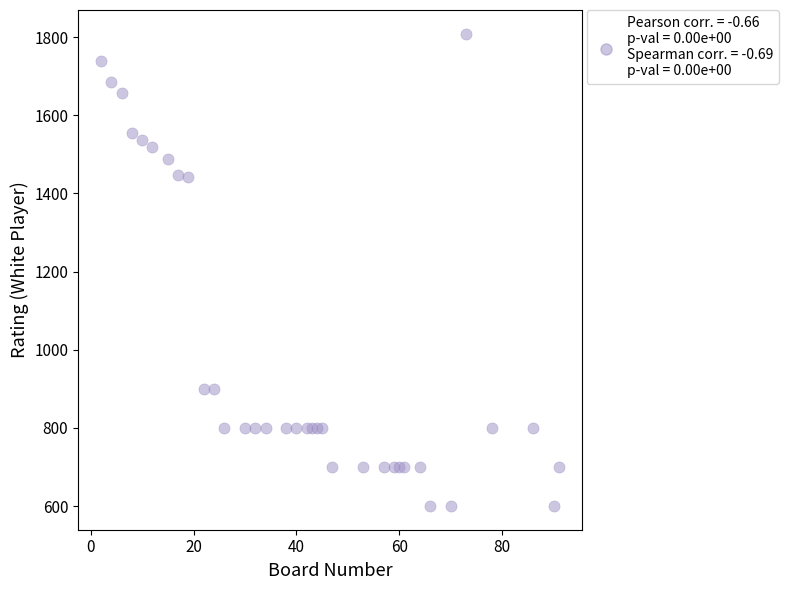

What is the range of X values (max minus min)?

89